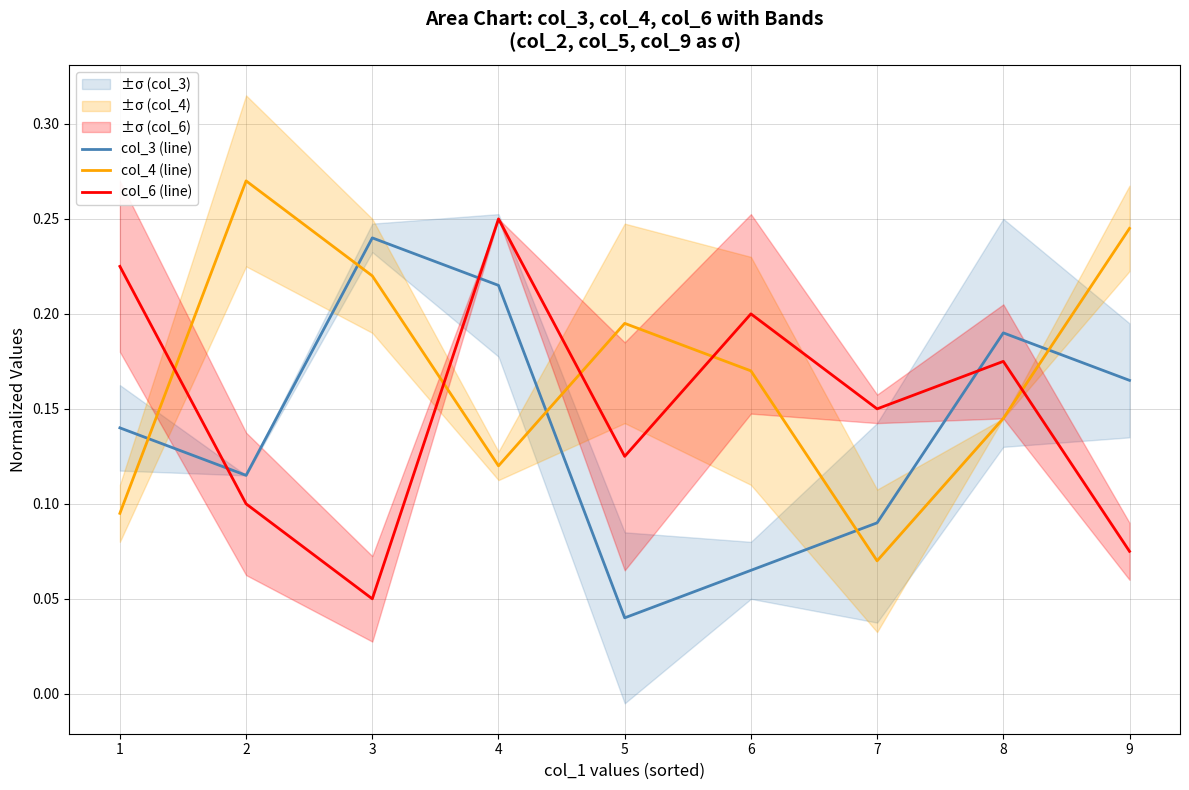

What is the average value of the col_6 (line) series?

0.1